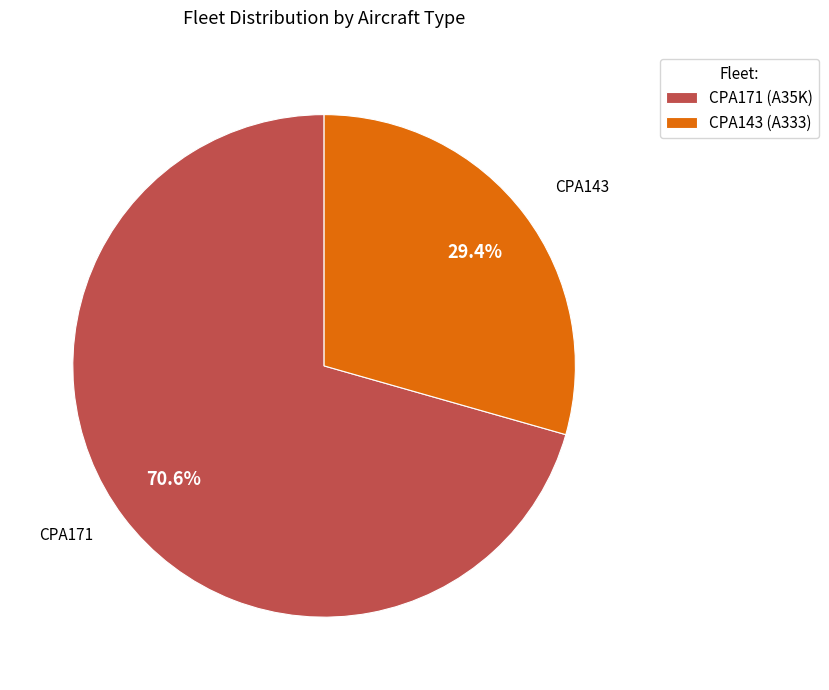

To the nearest percent, what portion does CPA143 represent?

29%